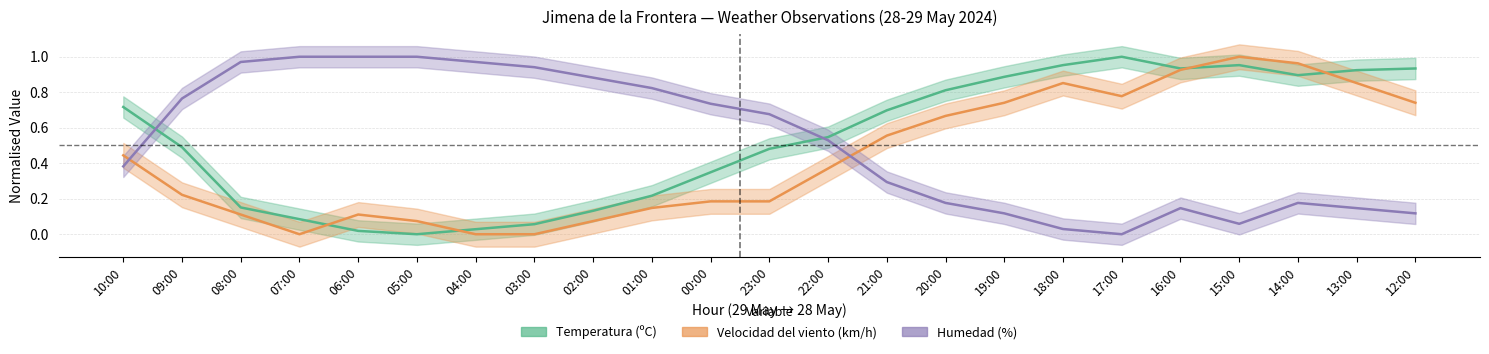

What is the difference between the maximum and minimum values in the Temperatura (ºC) series?

1.0